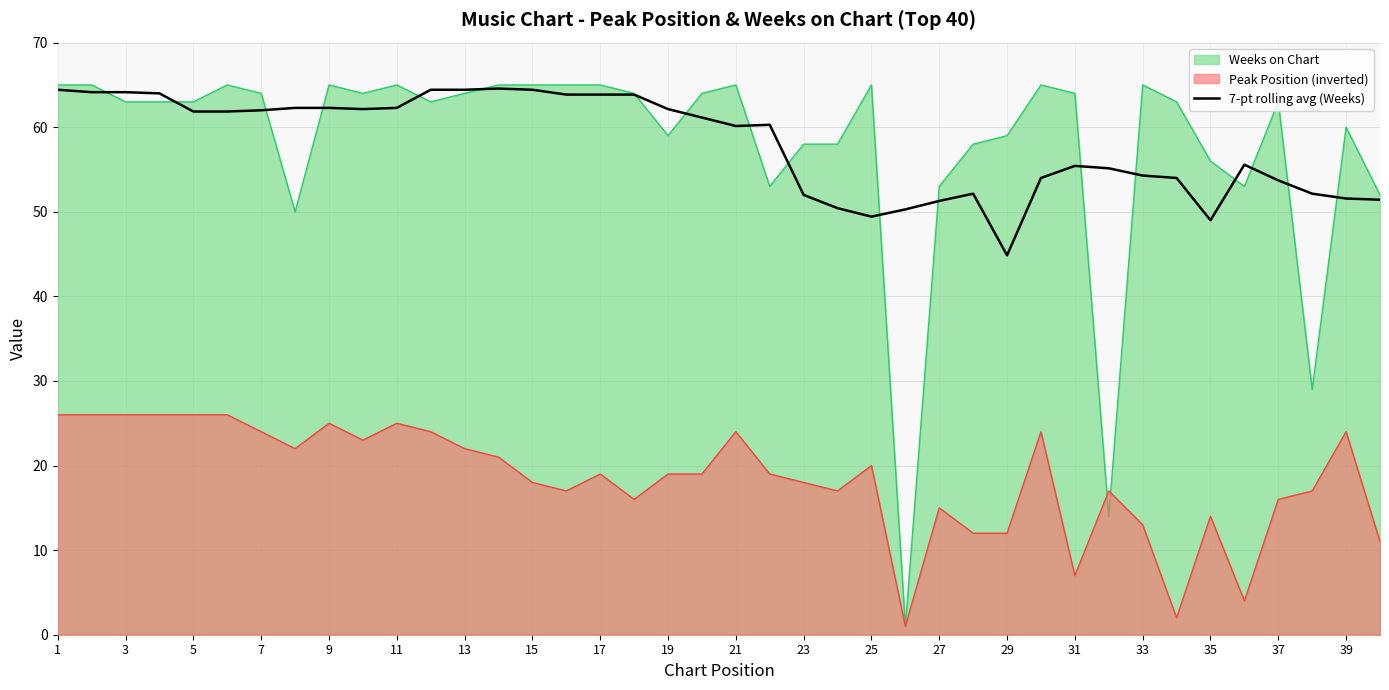

Rank the series at 37 from lowest to highest value.

Peak Position (inverted), 7-pt rolling avg (Weeks), Weeks on Chart